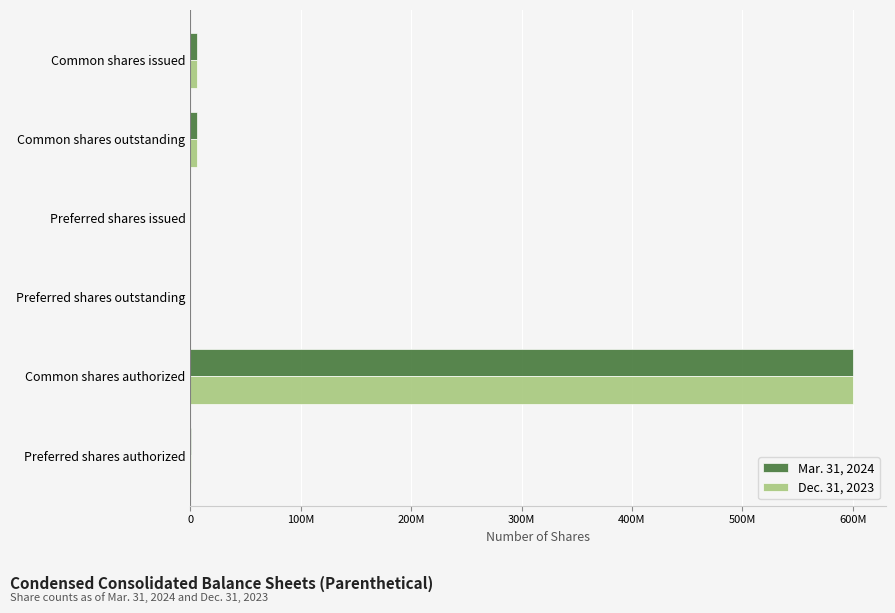

What are all the series names shown in the legend?

Mar. 31, 2024, Dec. 31, 2023